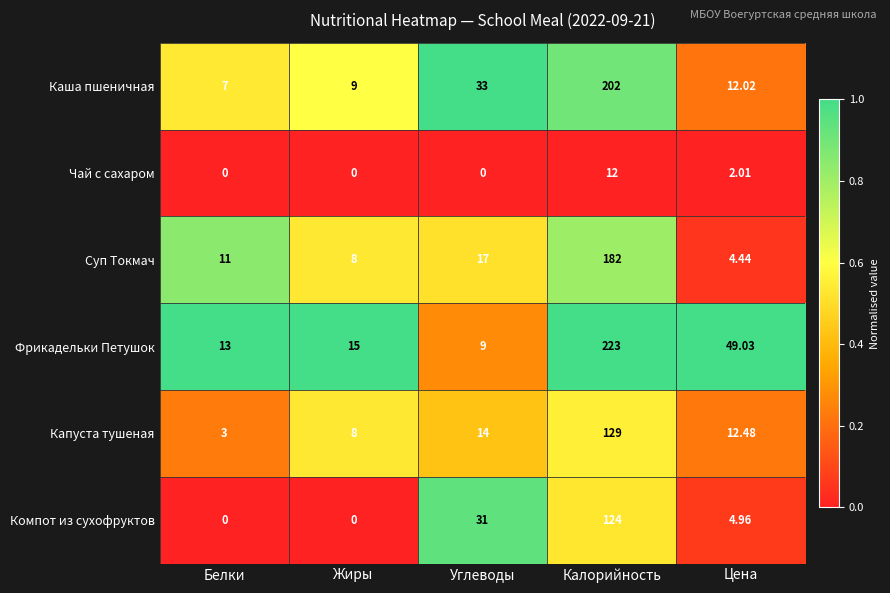

Which series has the largest range (max minus min)?

Фрикадельки Петушок